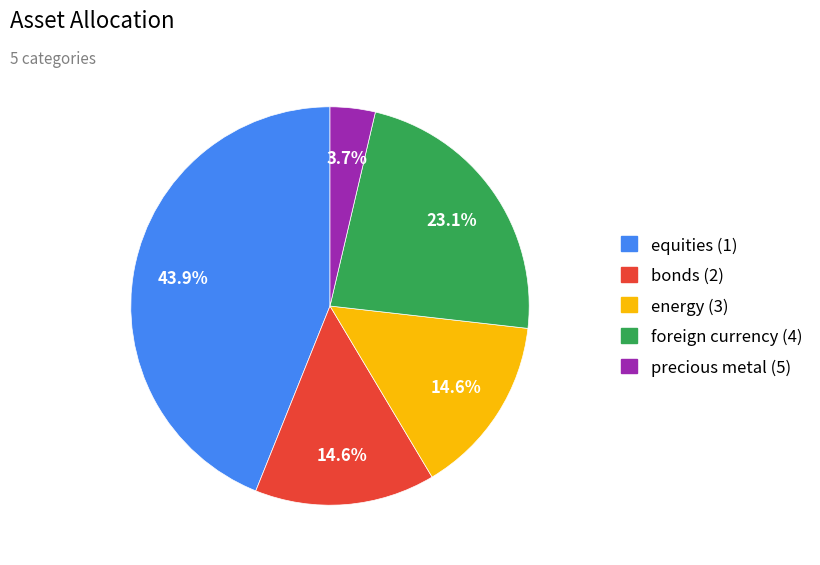

What percentage is the bonds (2) slice, to the nearest percent?

15%